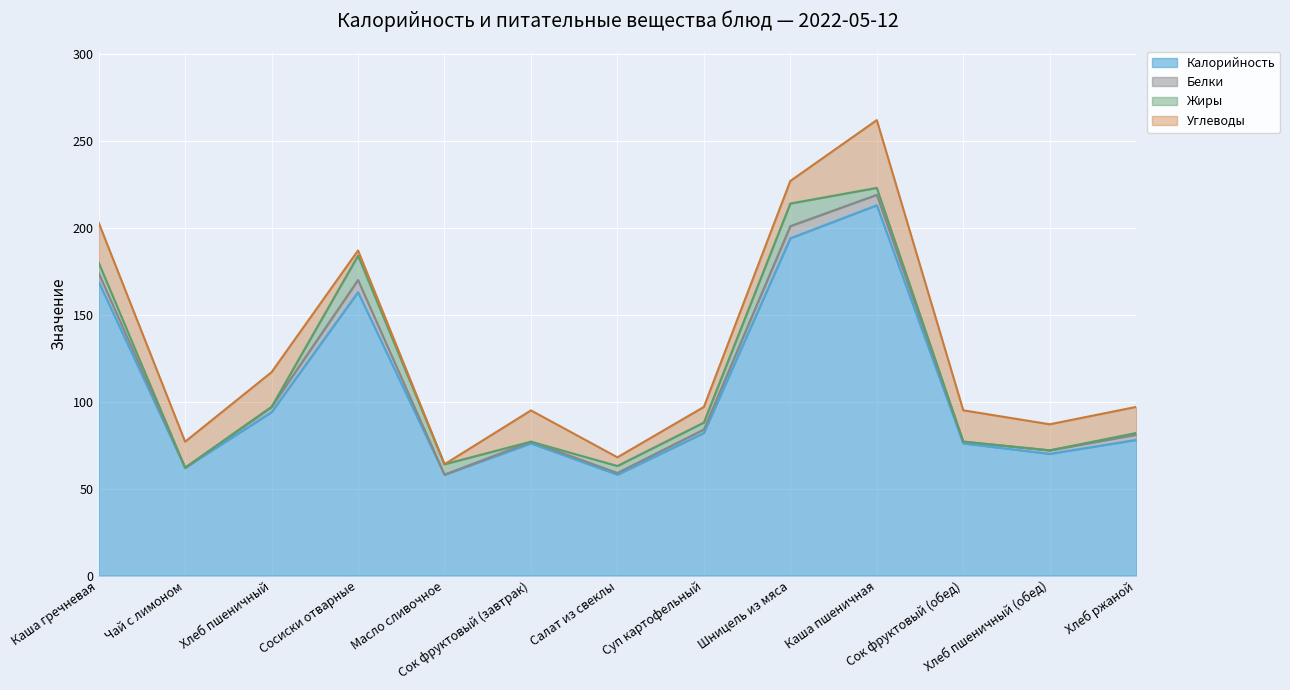

Where is the first local maximum for Калорийность?

Сосиски отварные